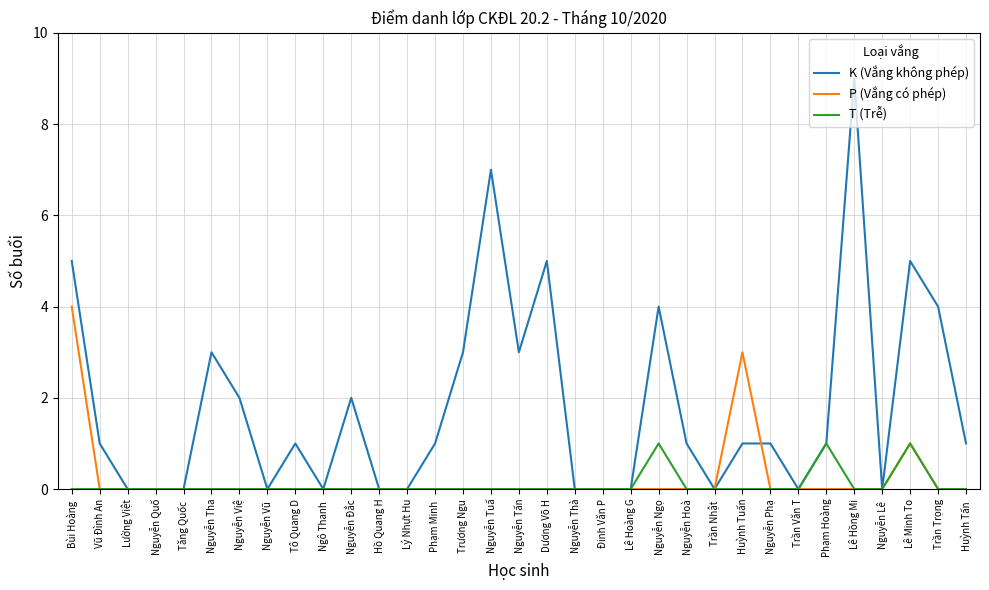

What position from the right is Lê Hoàng G?

13